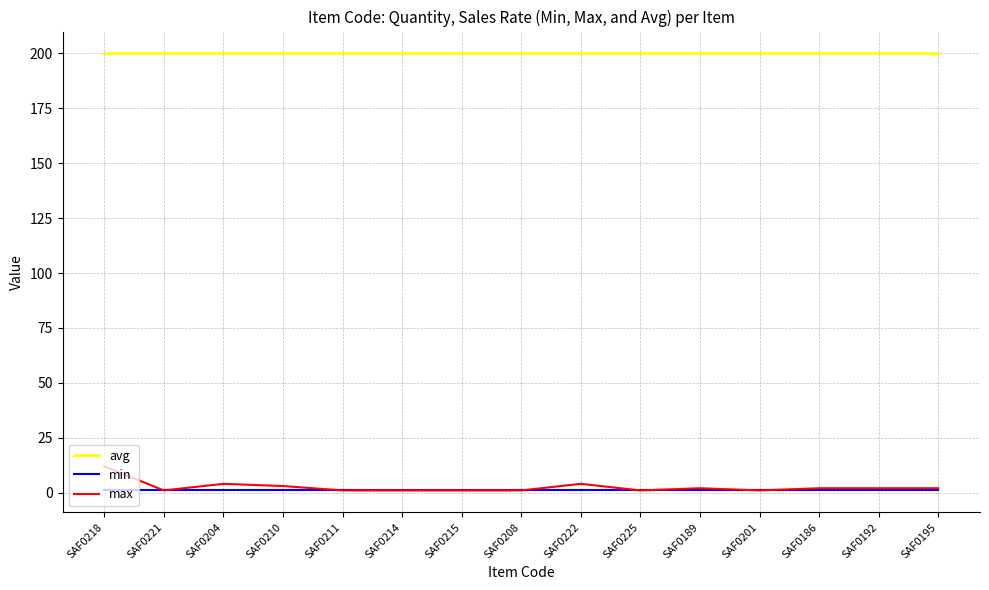

Reading left to right, what are all the values shown in this chart?

avg: SAF0218=200	SAF0221=200	SAF0204=200	SAF0210=200	SAF0211=200	SAF0214=200	SAF0215=200	SAF0208=200	SAF0222=200	SAF0225=200	SAF0189=200	SAF0201=200	SAF0186=200	SAF0192=200	SAF0195=200
min: SAF0218=1	SAF0221=1	SAF0204=1	SAF0210=1	SAF0211=1	SAF0214=1	SAF0215=1	SAF0208=1	SAF0222=1	SAF0225=1	SAF0189=1	SAF0201=1	SAF0186=1	SAF0192=1	SAF0195=1
max: SAF0218=12	SAF0221=1	SAF0204=4	SAF0210=3	SAF0211=1	SAF0214=1	SAF0215=1	SAF0208=1	SAF0222=4	SAF0225=1	SAF0189=2	SAF0201=1	SAF0186=2	SAF0192=2	SAF0195=2